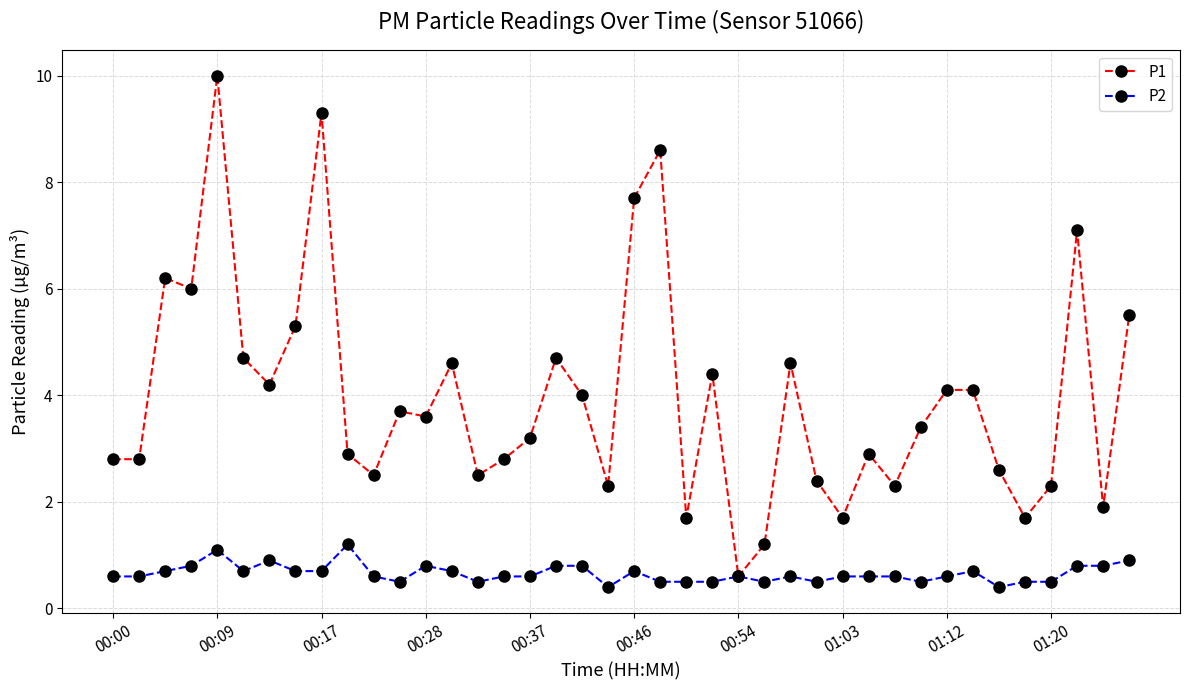

Does the chart have visible grid lines?

Yes